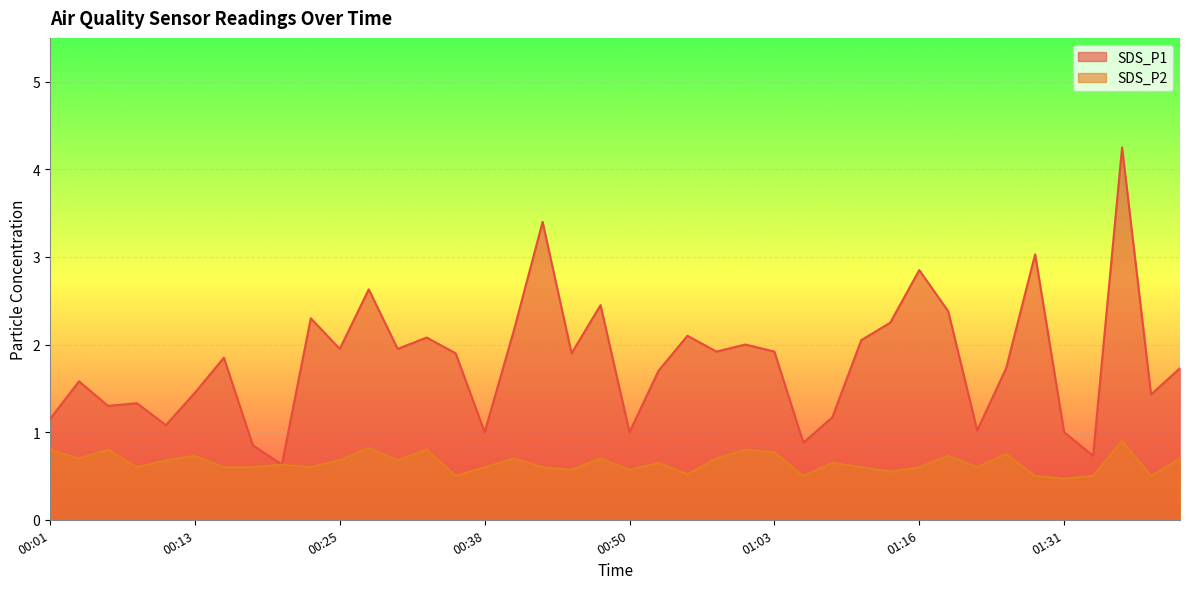

At which category is the sum across all series the highest?

01:36